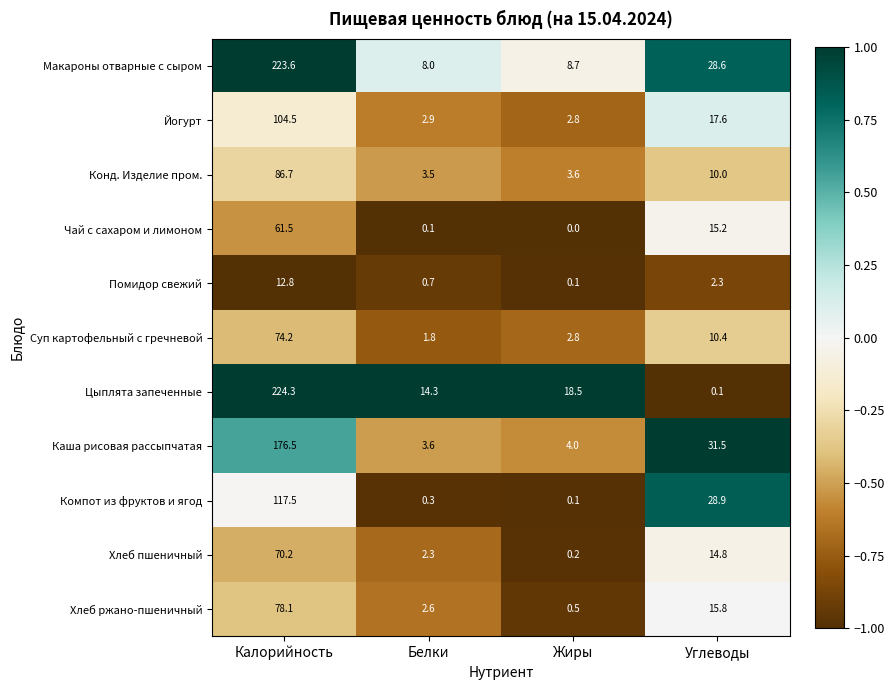

At which category is the sum across all series the highest?

Калорийность